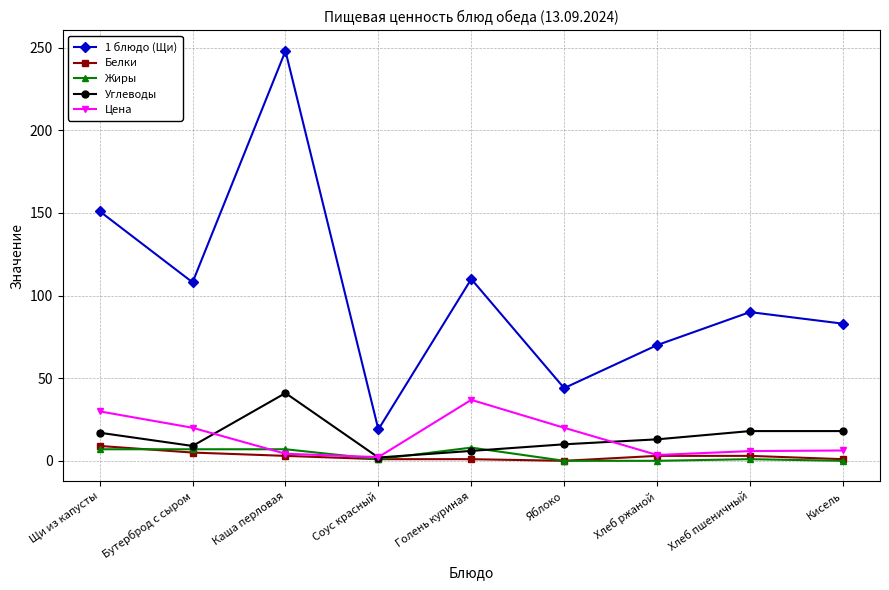

What is the difference between the maximum and minimum values in the Жиры series?

8.0